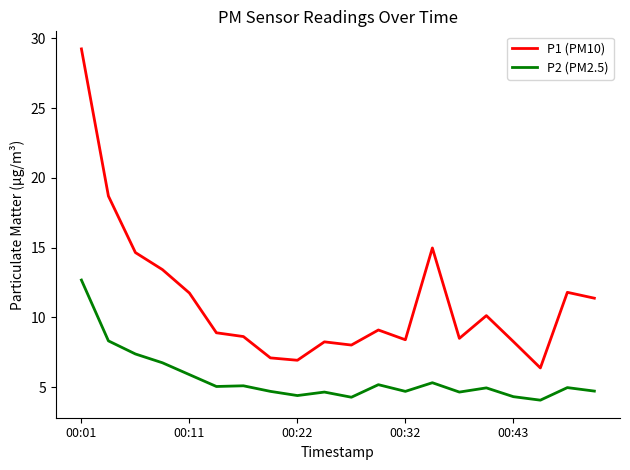

Which series has the widest spread of values?

P1 (PM10)